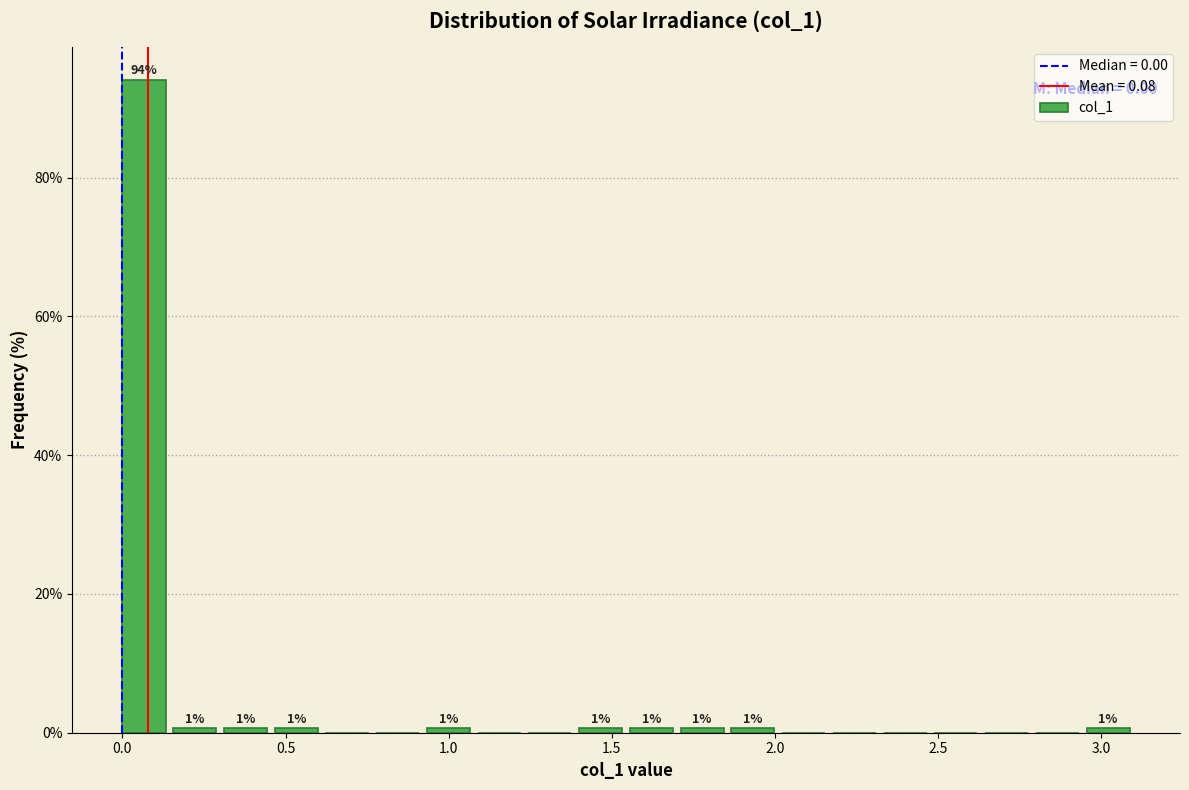

Around what value on the x-axis is the tallest bar? Give the approximate position of its centre, as read against the axis.

0.05